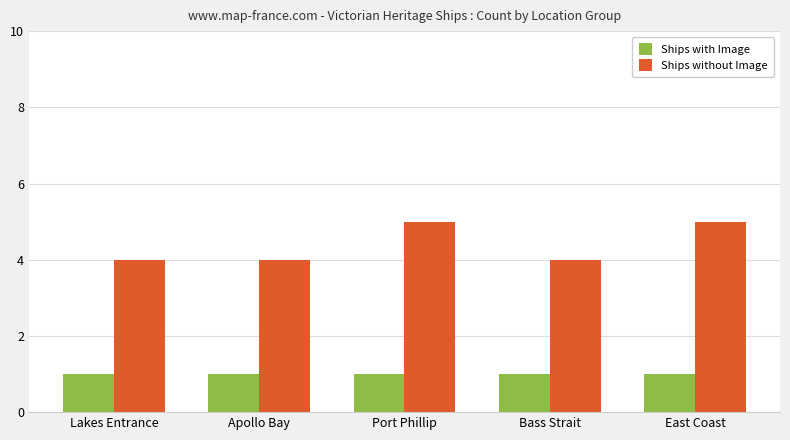

What is the total value across all series at Apollo Bay?

5